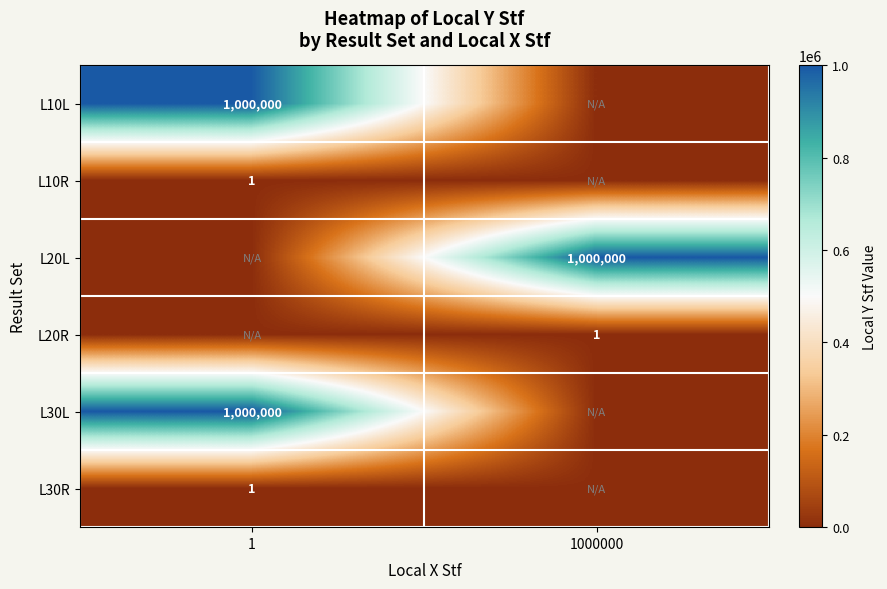

The value of L10L at 1 is 1000000. True or false?

True